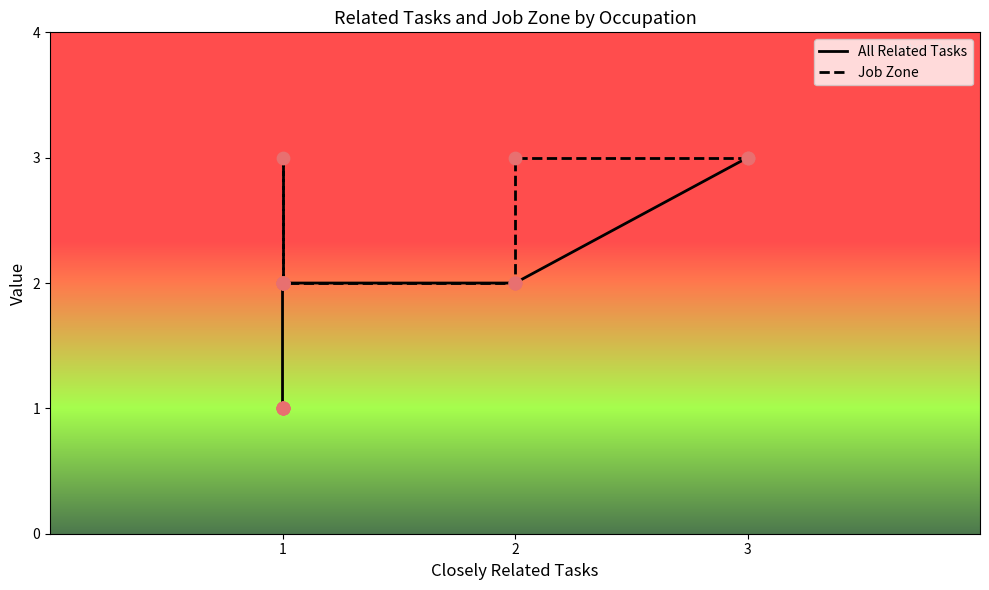

Which series contains the highest Y value?

All Related Tasks